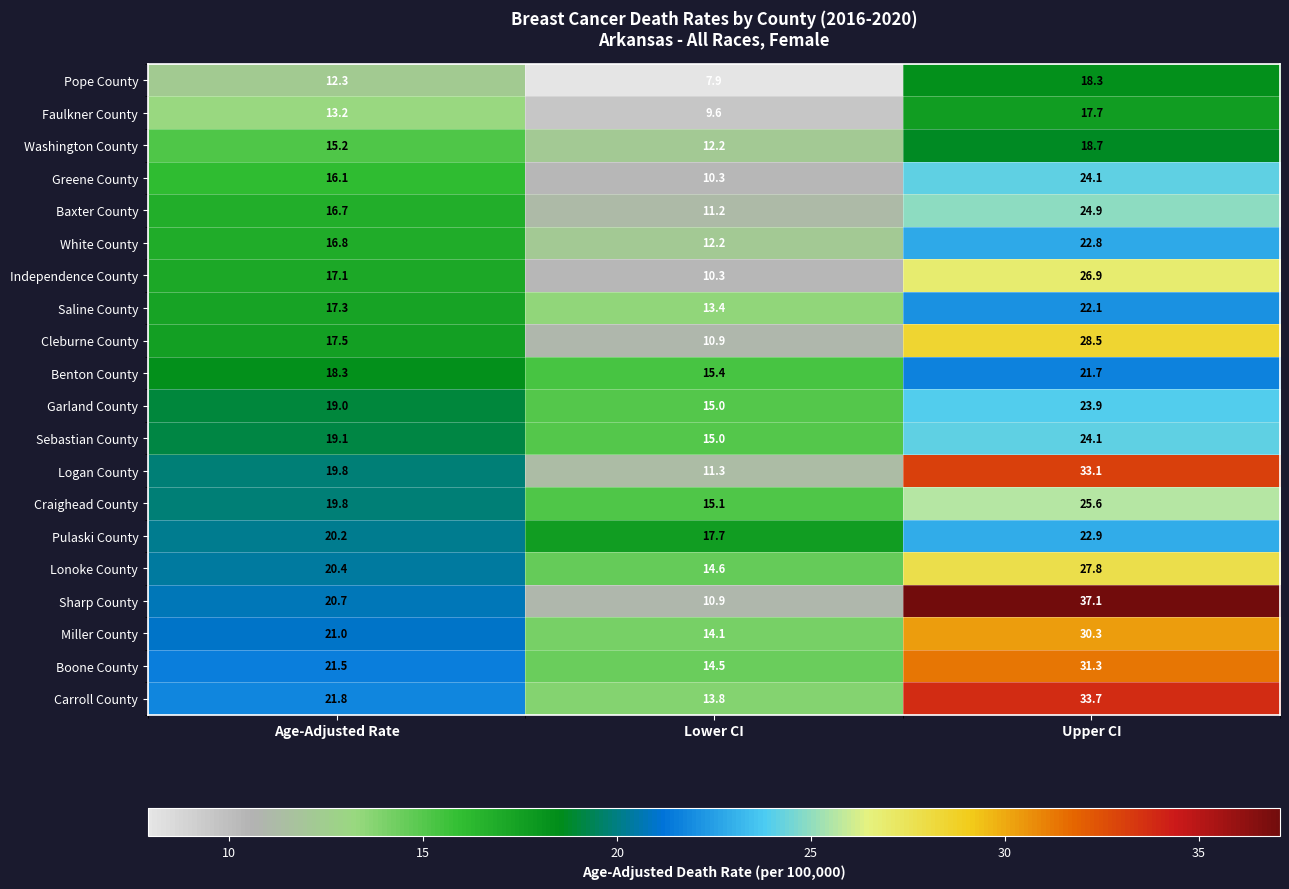

At how many categories does at least one series exceed 27?

1